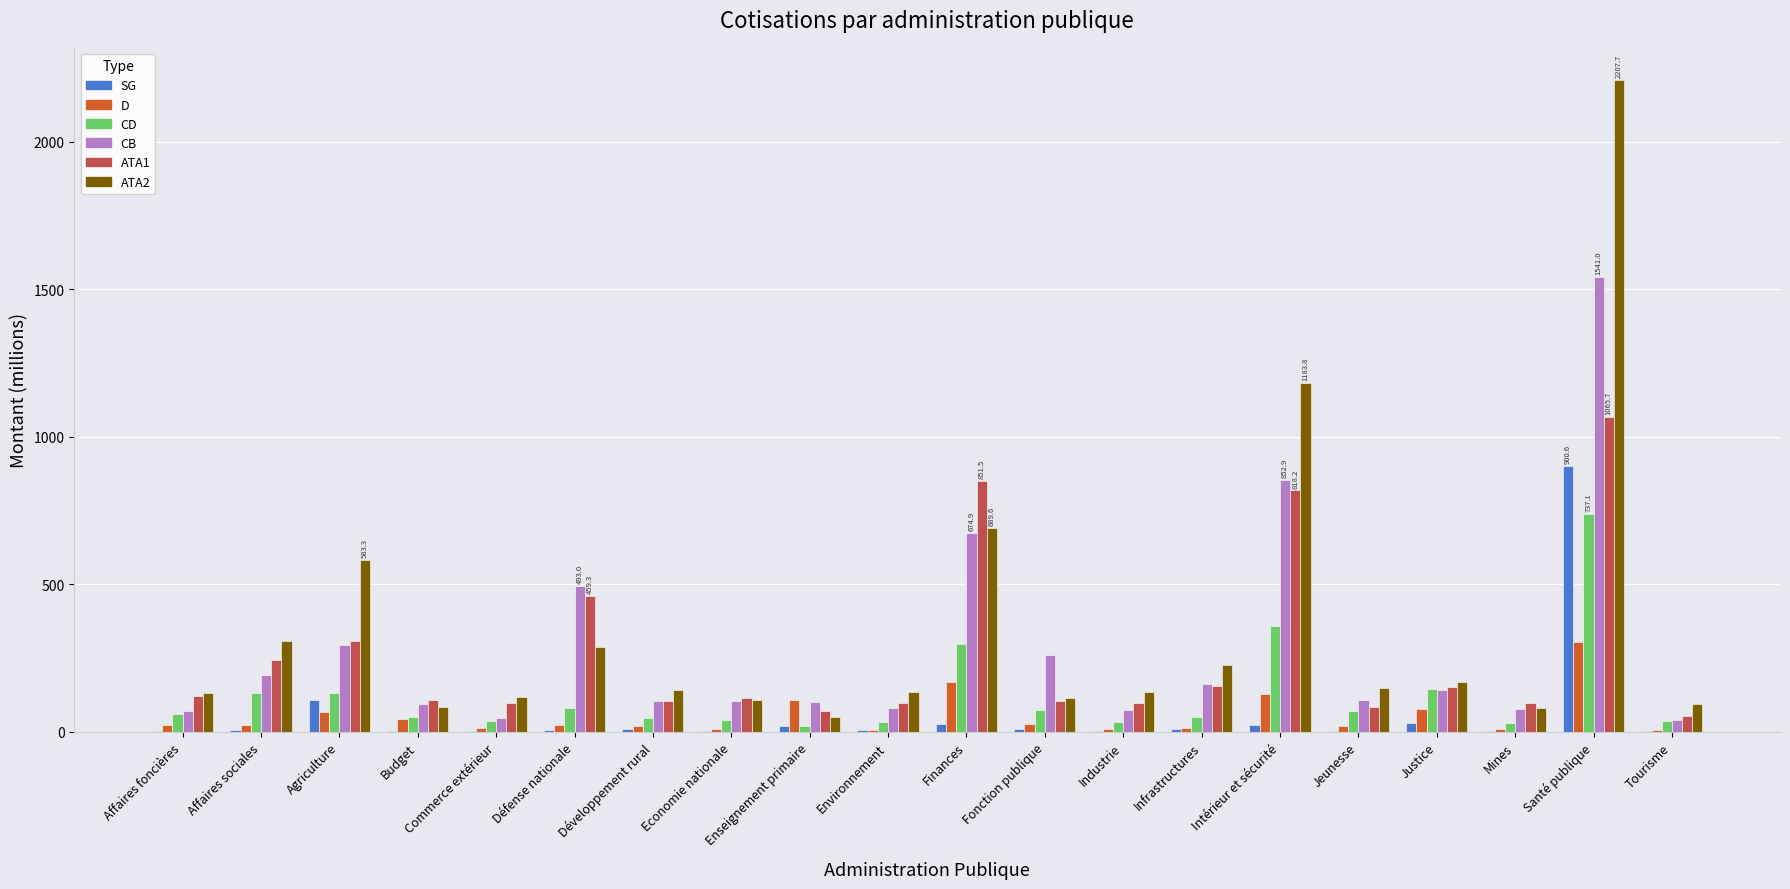

How many data points in ATA1 are above 115?

10